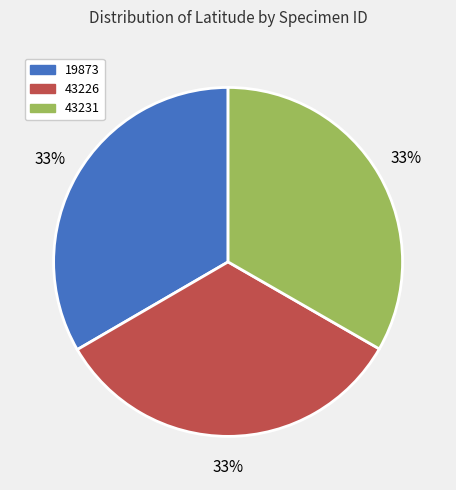

To the nearest percent, what is the average slice percentage?

33%